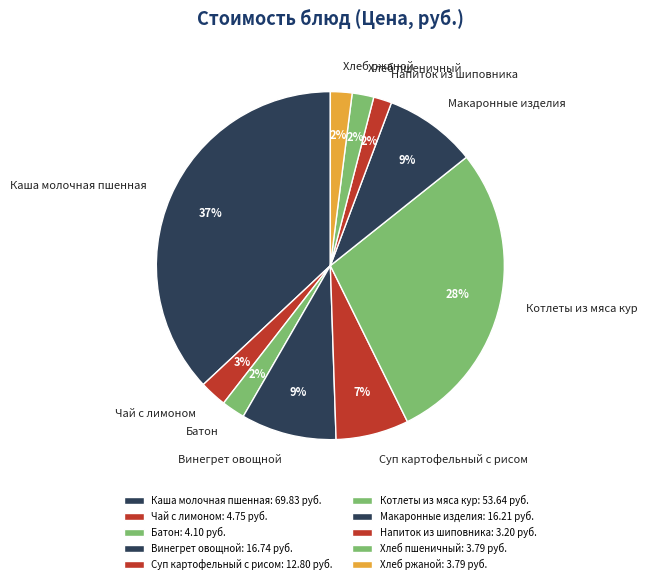

True or false: Винегрет овощной accounts for 1% of the total.

False